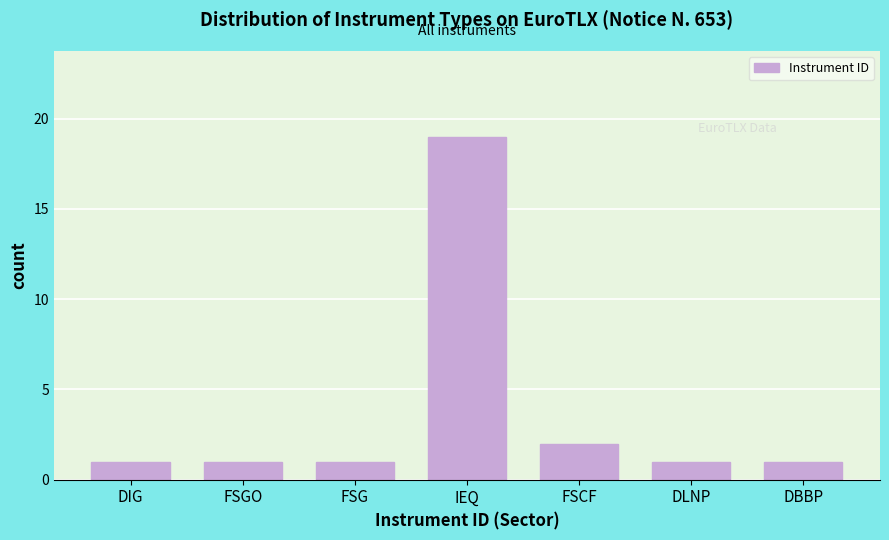

Reading right to left, list all the values displayed in this chart.

1	1	2	19	1	1	1